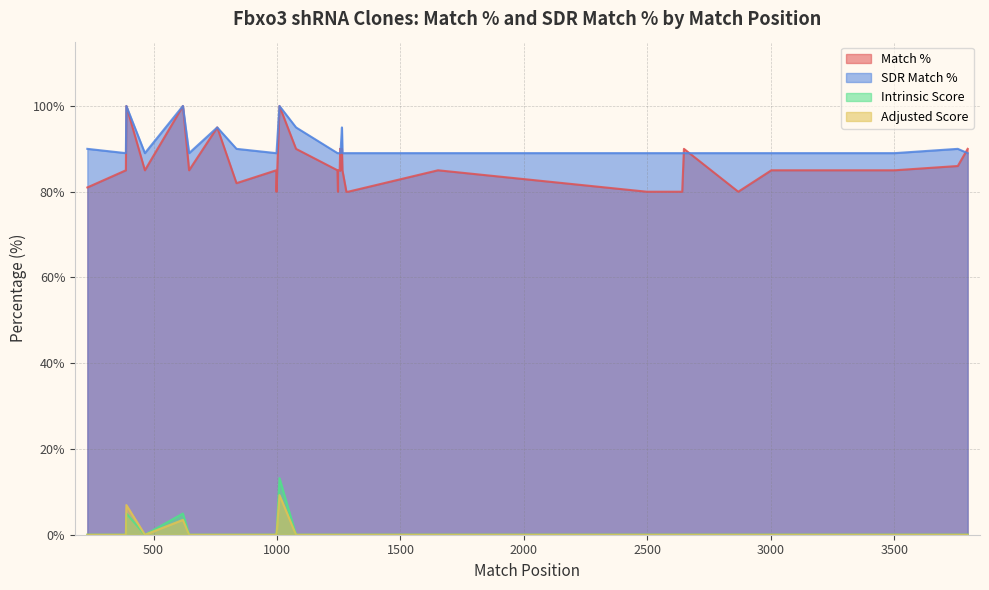

Which series changed the most between TRCN0000093081 and TRCN0000092881?

Match %